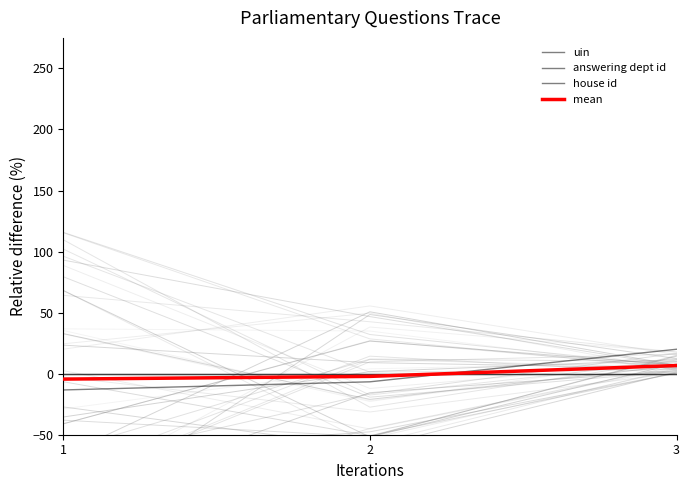

Reading left to right, list all the values displayed in this chart.

uin: 1=-13.3	2=-6.7	3=20.0
answering dept id: 1=0.0	2=0.0	3=0.0
house id: 1=0.0	2=0.0	3=0.0
mean: 1=-4.4	2=-2.2	3=6.7